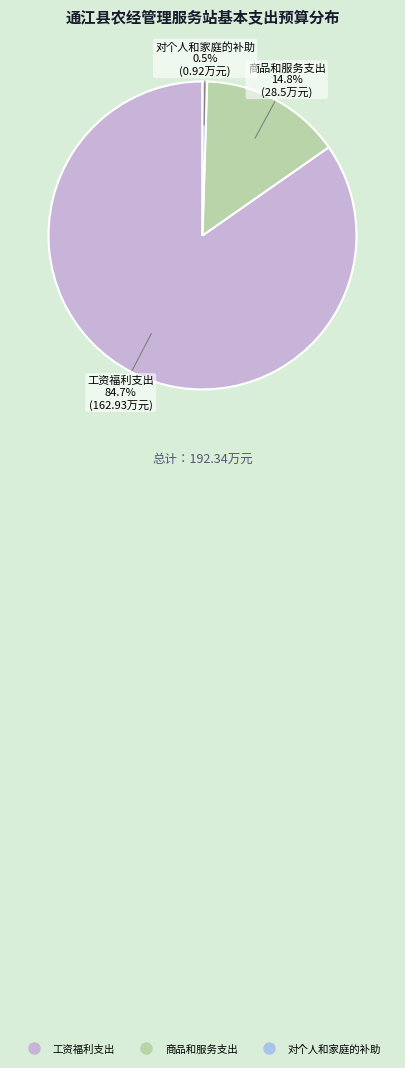

Rank the categories by value from lowest to highest.

对个人和家庭的补助, 商品和服务支出, 工资福利支出